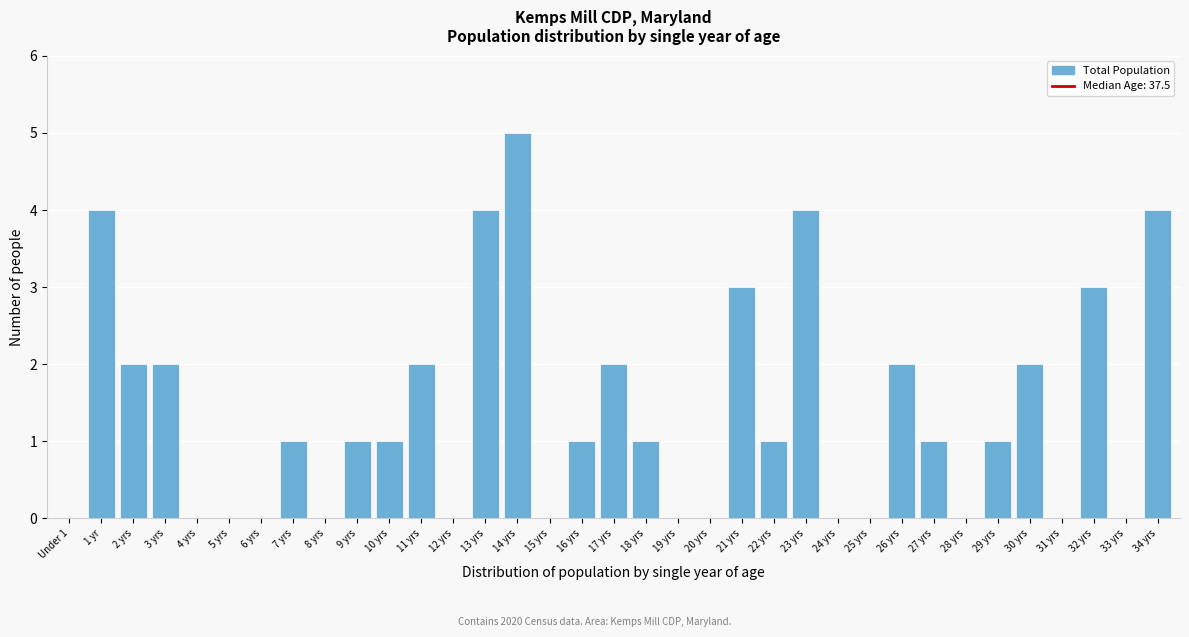

True or false: the data shows 2 at 31 yrs.

False